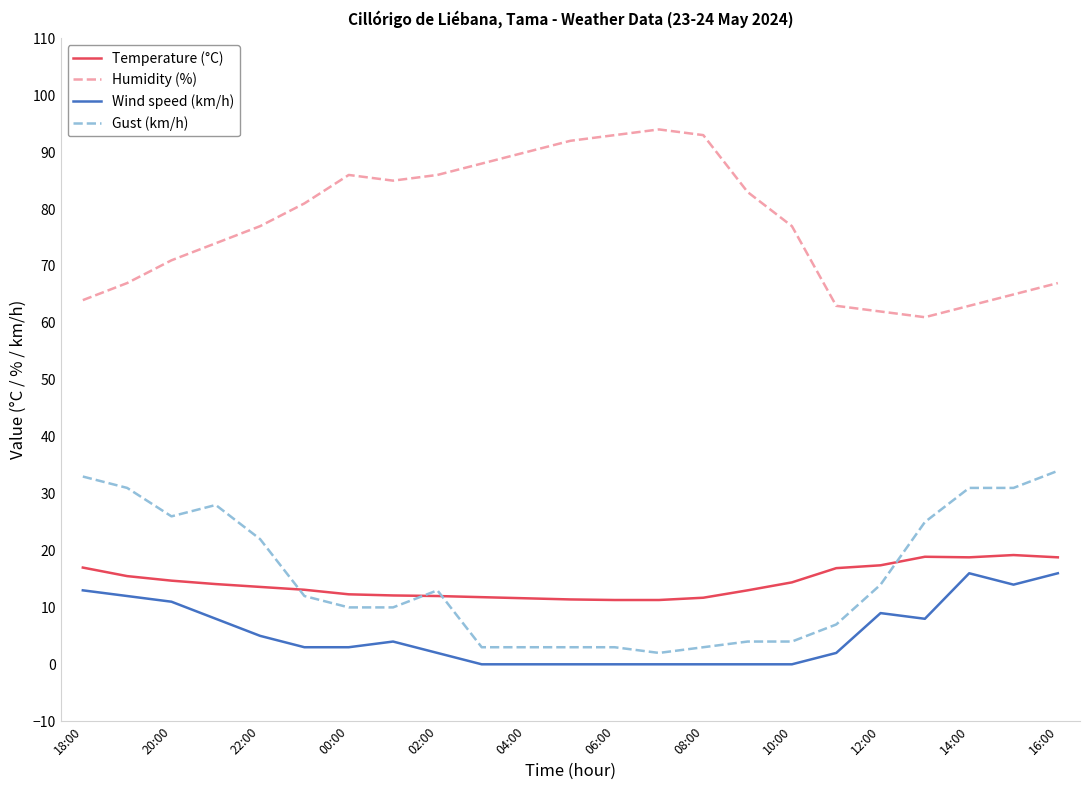

True or false: Gust (km/h) and Humidity (%) cross at least once.

False